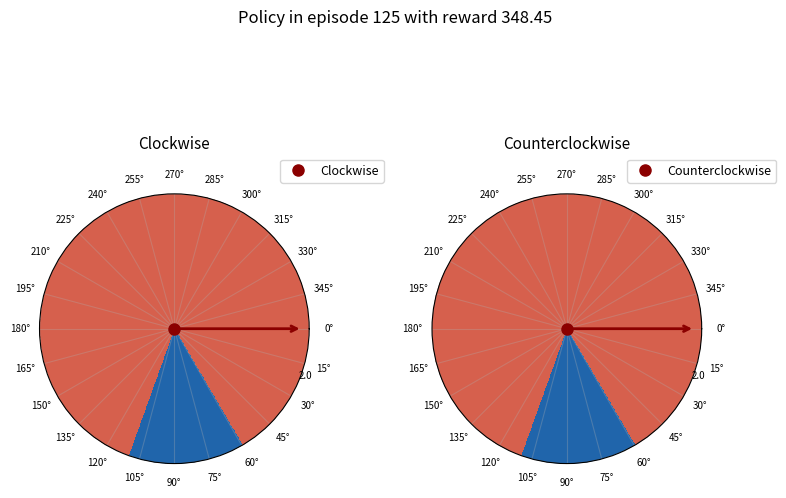

To the nearest percent, what is the average slice percentage?

50%